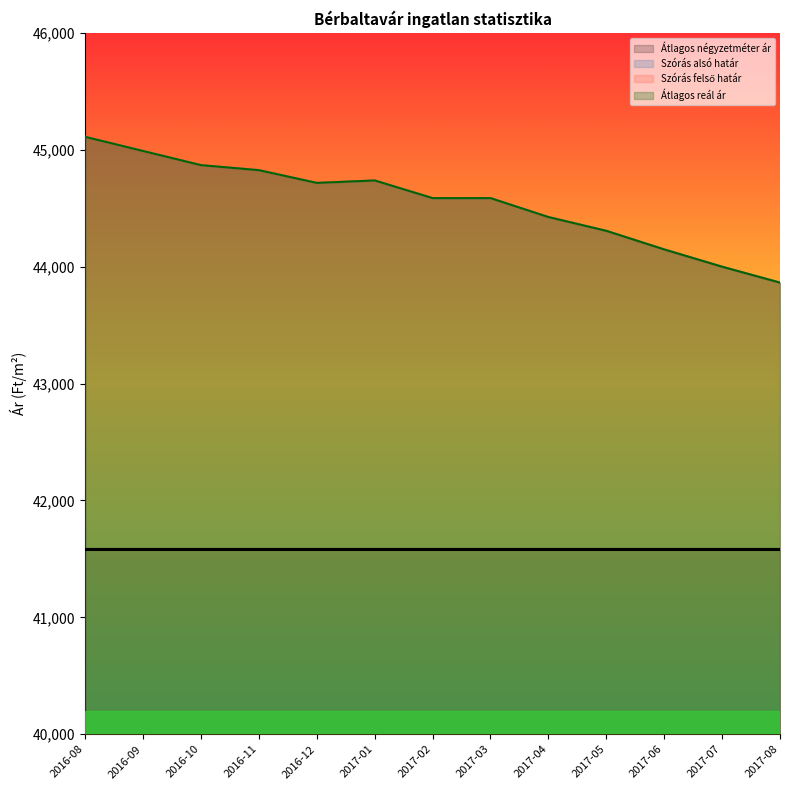

What is the label of the 4th point from the right?

2017-05